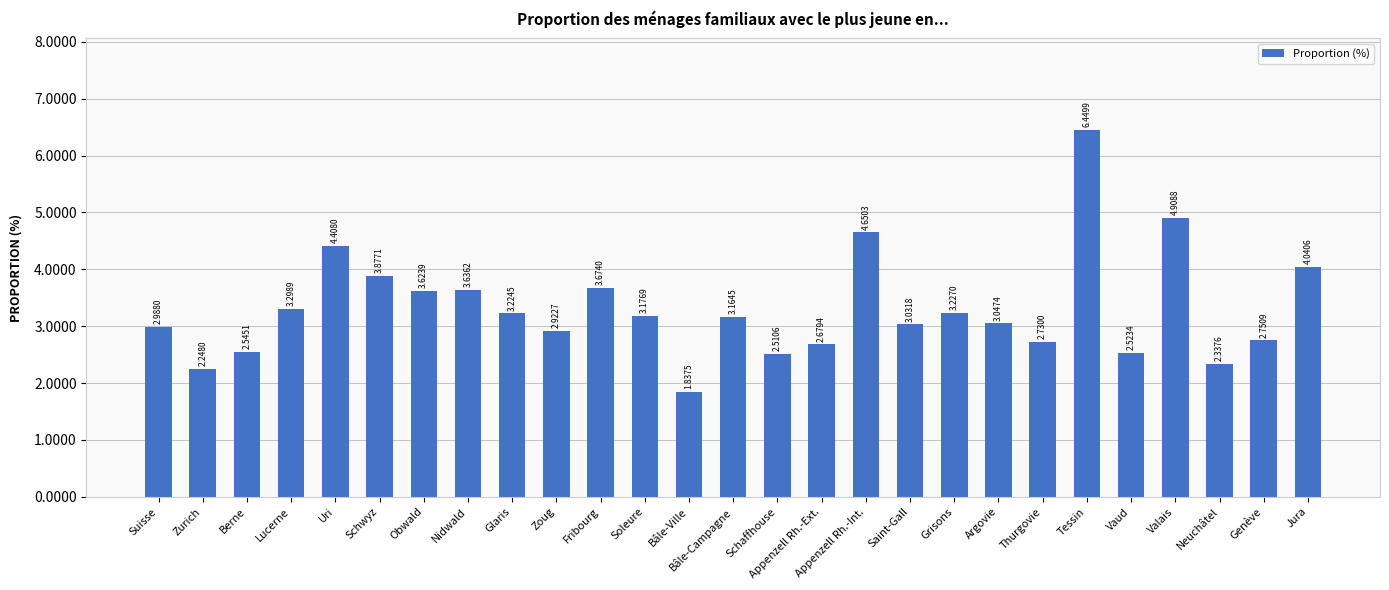

At which label is the value closest to 4?

Jura